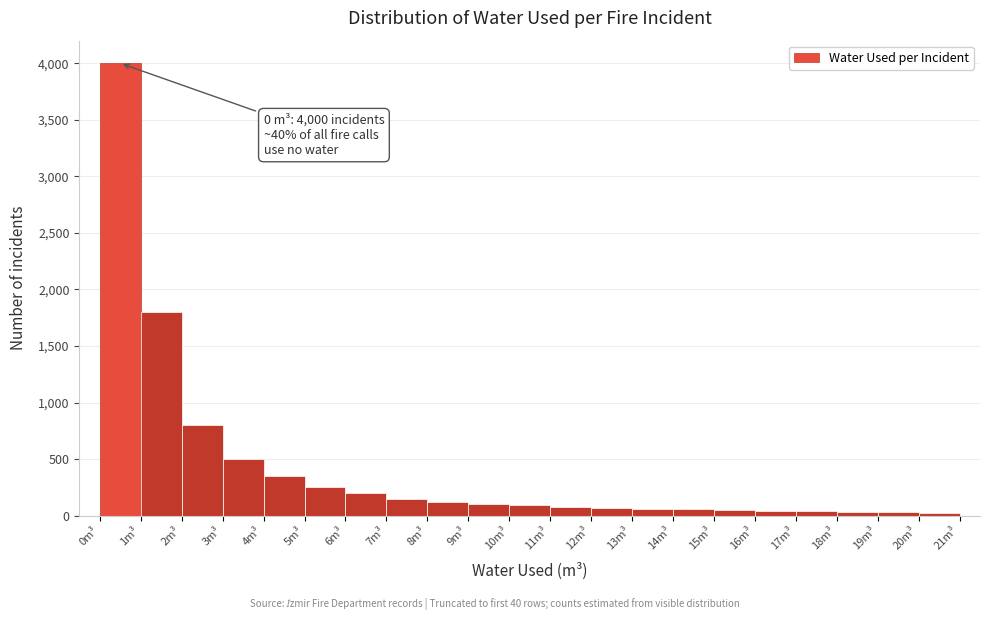

Which range on the x-axis has the tallest bar?

0 to 1